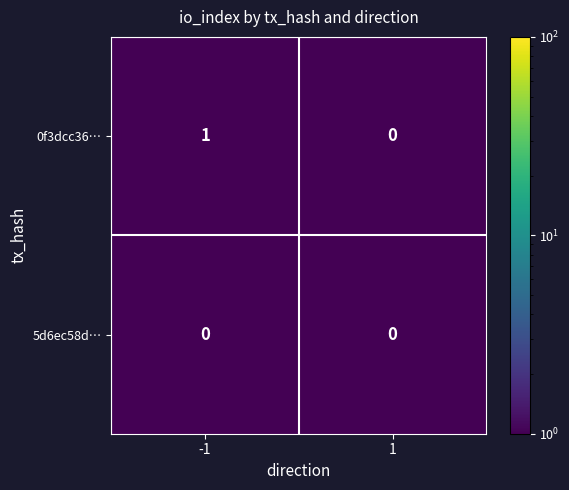

Which series has the widest spread of values?

0f3dcc36…